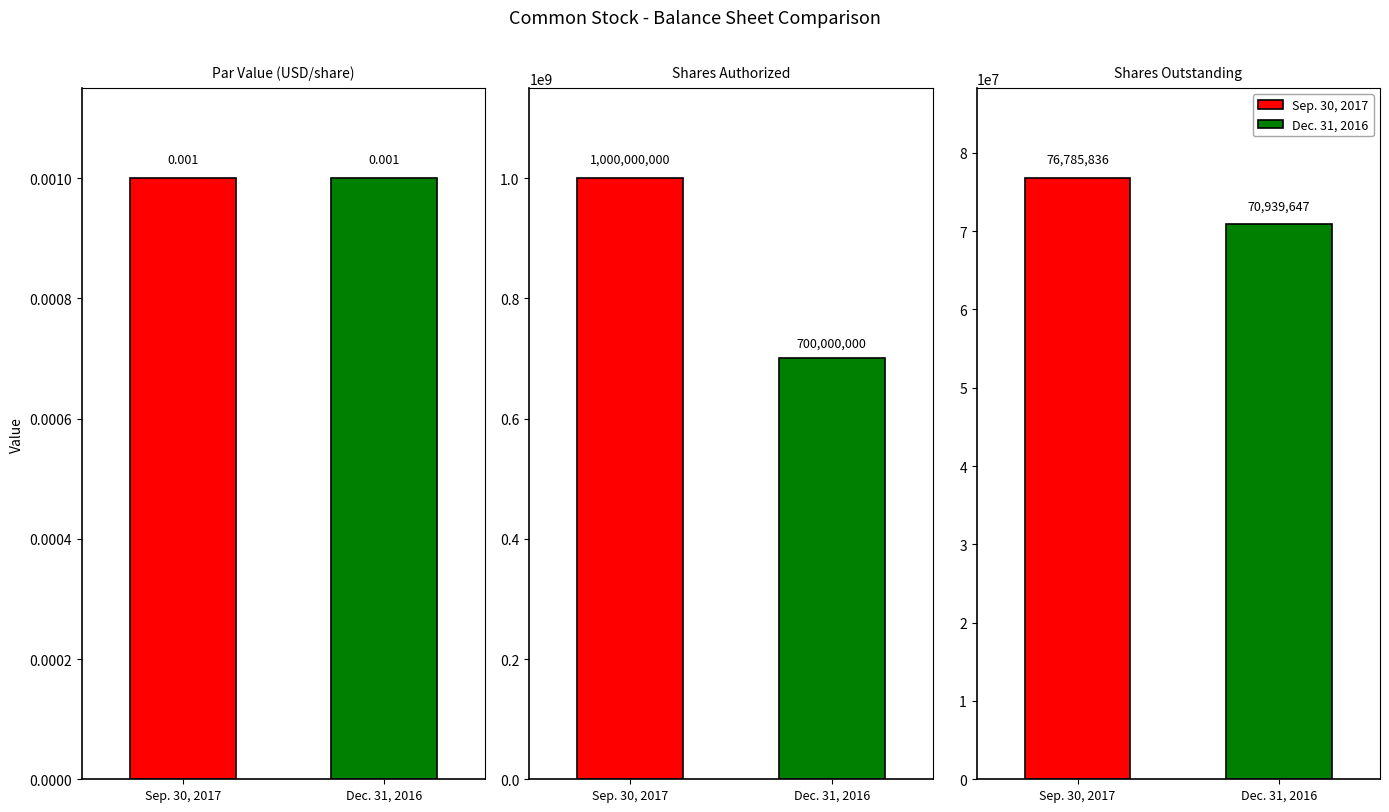

What is the label of the 3rd bar from the left?

Shares Outstanding